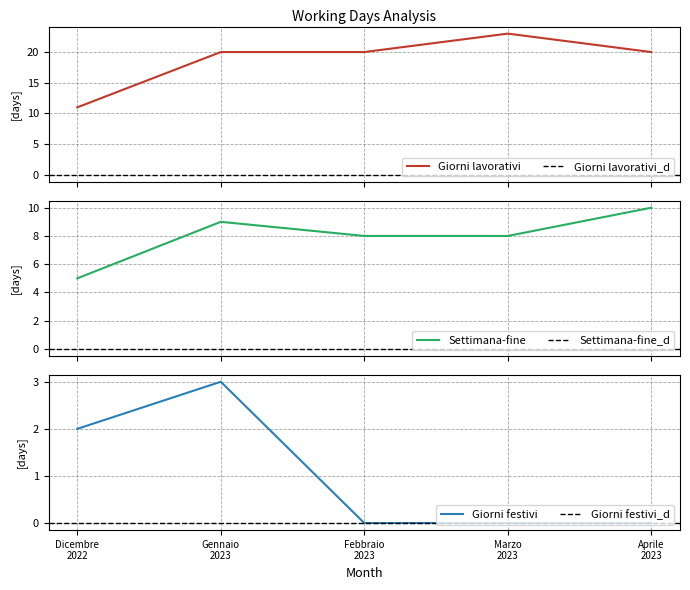

Does the chart display data point markers on the line(s)?

No